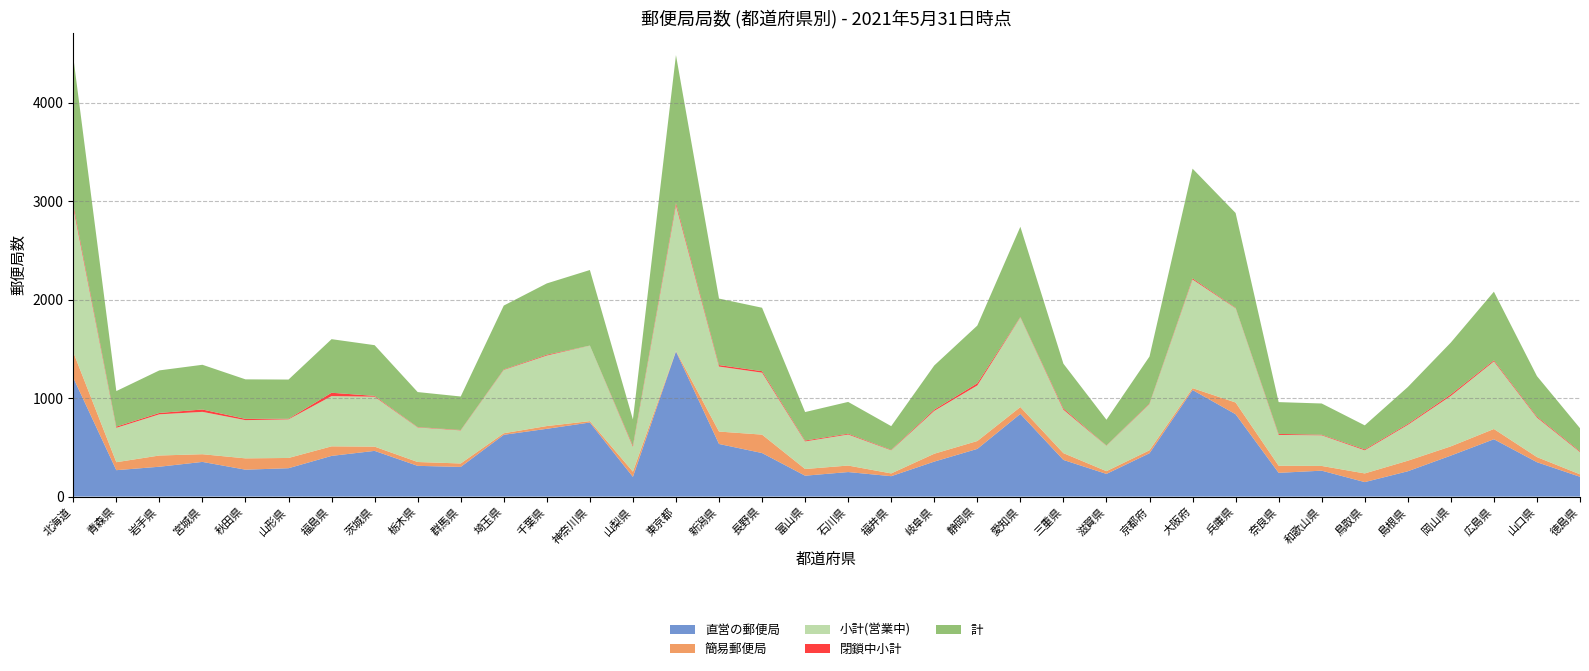

Reading left to right, transcribe all the data shown in this chart.

直営の郵便局: 1206	268	303	352	273	288	413	464	312	301	627	688	752	200	1473	534	442	212	249	207	355	484	839	372	230	440	1082	836	241	263	147	257	416	582	349	201
簡易郵便局: 260	81	114	78	115	104	97	43	39	35	16	28	14	53	5	126	187	68	66	28	80	80	70	69	28	30	19	119	72	48	88	107	94	104	52	25
小計(営業中): 1467	349	418	430	388	392	510	507	351	336	643	716	766	253	1478	660	629	280	315	235	435	564	910	441	258	470	1103	957	313	311	235	364	512	686	401	226
閉鎖中小計: 31	12	14	24	13	6	34	8	4	4	5	8	1	12	24	15	15	9	8	5	13	22	5	13	3	6	11	5	10	6	9	10	15	11	10	8
計: 1498	361	432	454	401	398	544	515	355	340	648	724	767	265	1502	675	644	289	323	240	448	586	915	454	261	476	1114	962	323	317	244	374	527	697	411	234